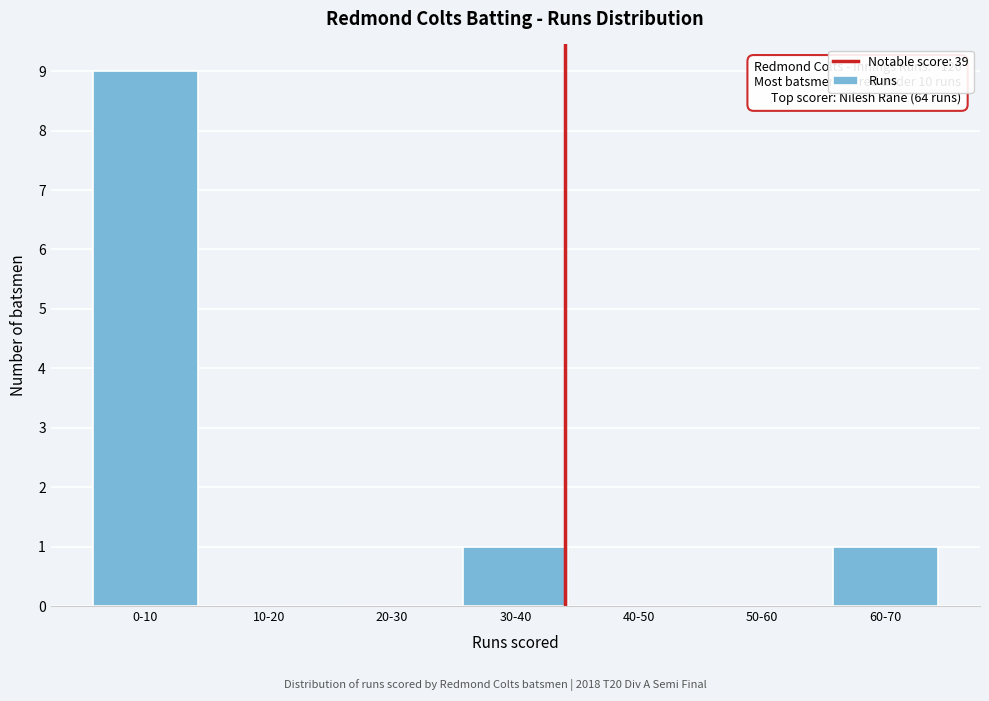

Reading left to right, list all the values displayed in this chart.

0-10=9	10-20=0	20-30=0	30-40=1	40-50=0	50-60=0	60-70=1